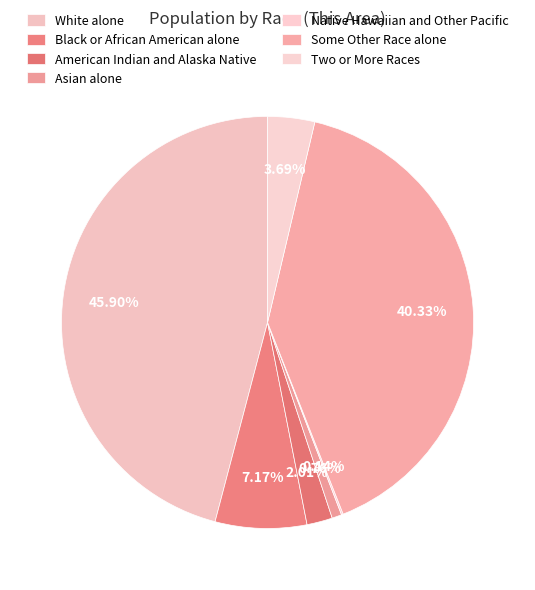

How many segments does this pie chart have?

7